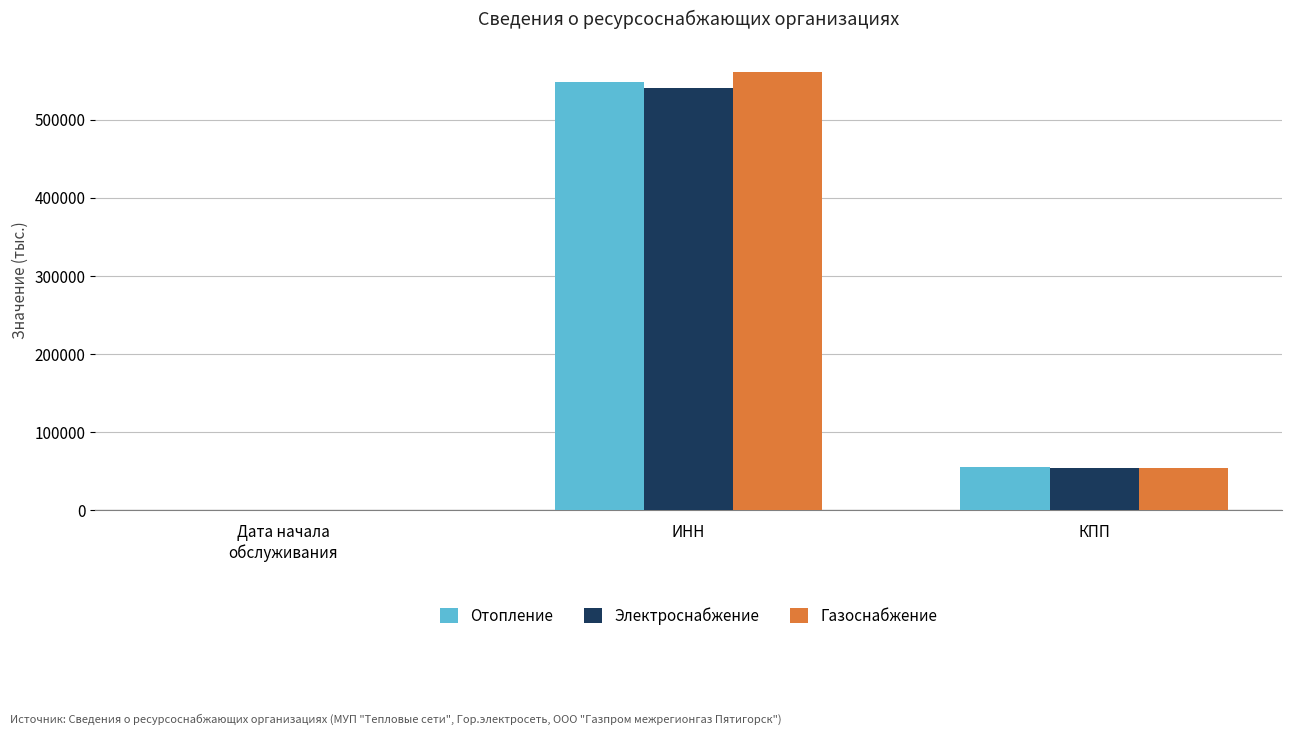

Where is Электроснабжение nearest to the value 270516?

КПП